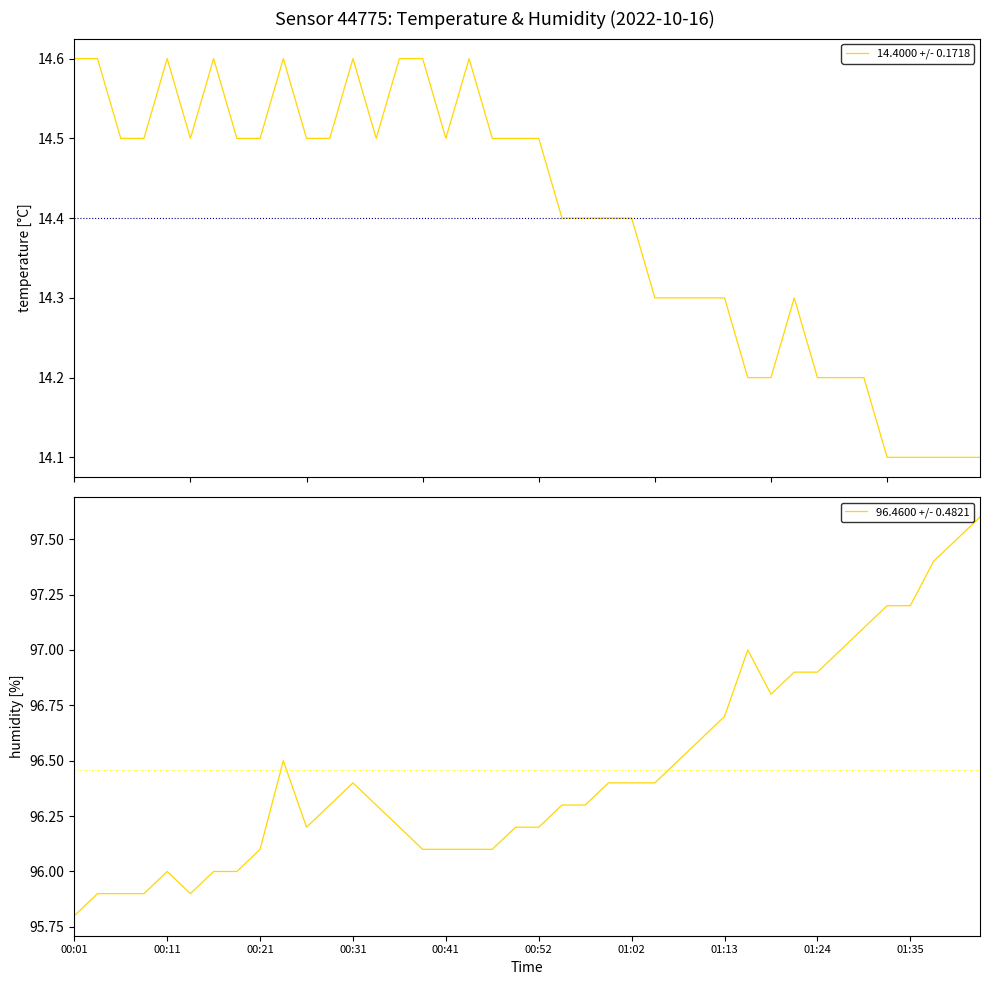

In 14.4000 +/- 0.1718, how many points are higher than both neighbors (excluding endpoints)?

6